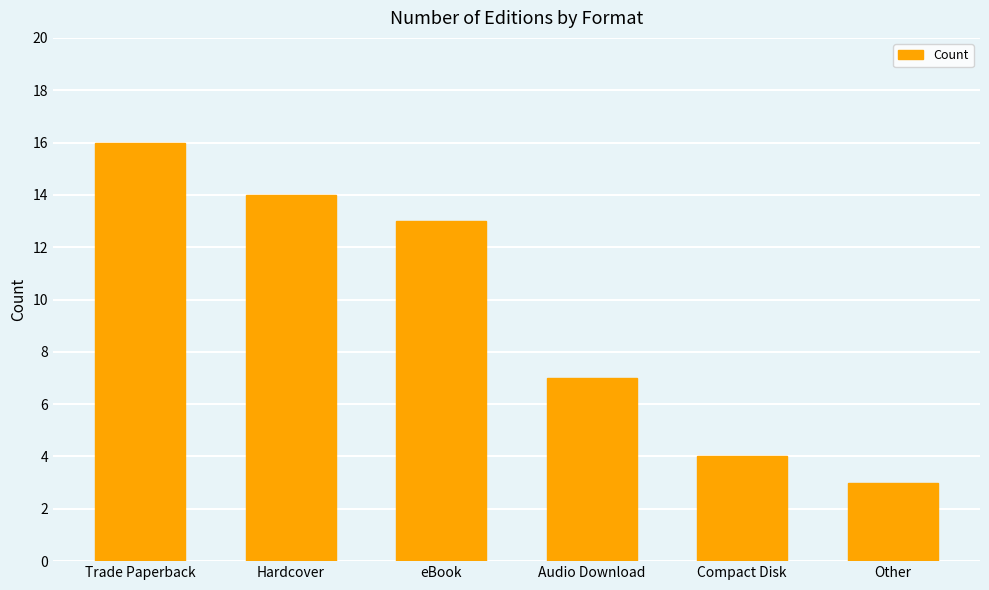

What is the difference between the second highest and minimum values?

11